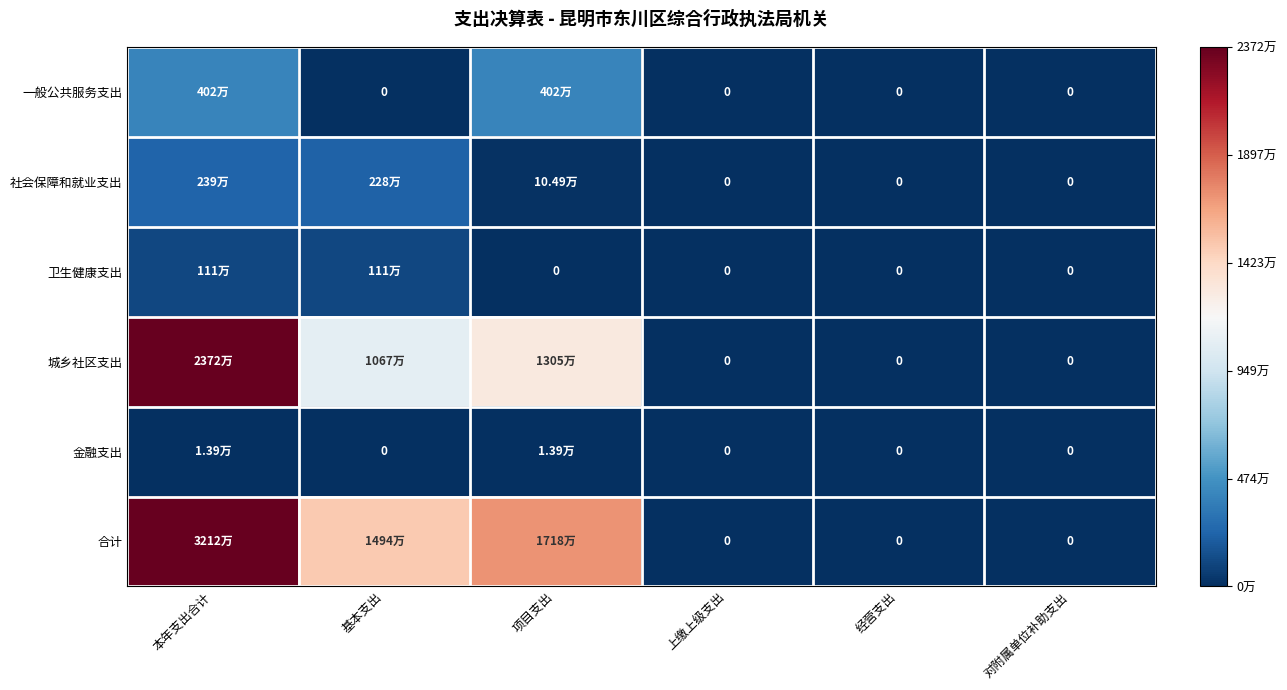

What is the difference between the second highest and minimum values in the 一般公共服务支出 series?

4015269.4